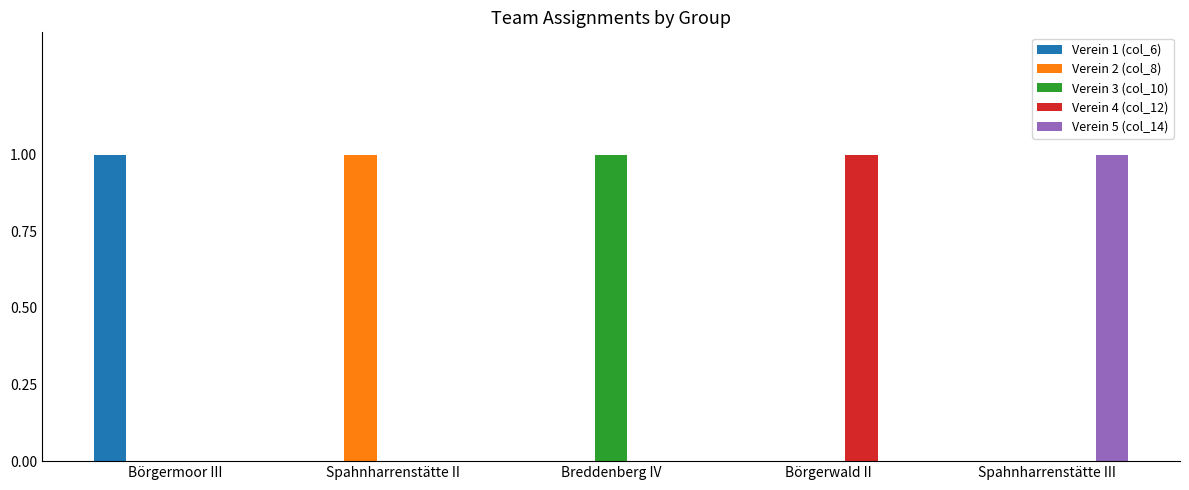

Is the value of Verein 4 (col_12) at Spahnharrenstätte III greater than the value of Verein 3 (col_10) at Breddenberg IV?

No